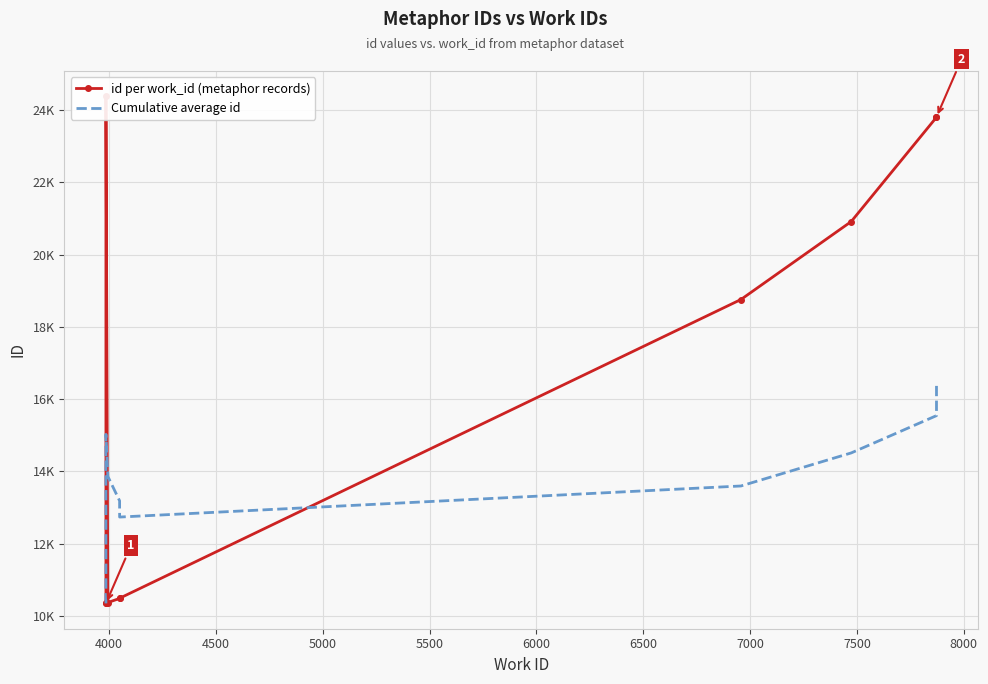

Reading right to left, list all the values displayed in this chart.

id per work_id (metaphor records): 23805.0	23797.0	20912.0	18756.0	10494.0	10489.0	10375.0	24371.0	10355.0	10352.0
Cumulative average id: 16370.6	15544.6	14513.0	13598.9	12739.3	13188.4	13863.2	15026.0	10353.5	10352.0